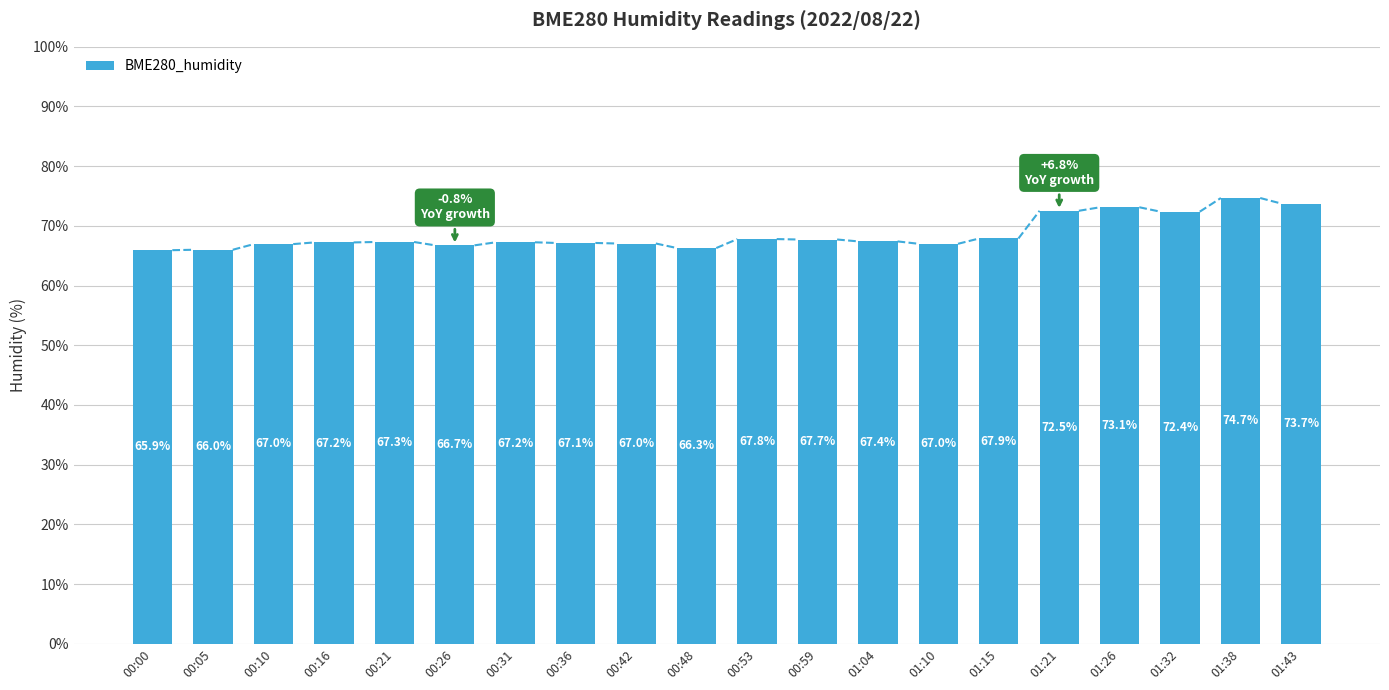

How many bars are there in total?

20